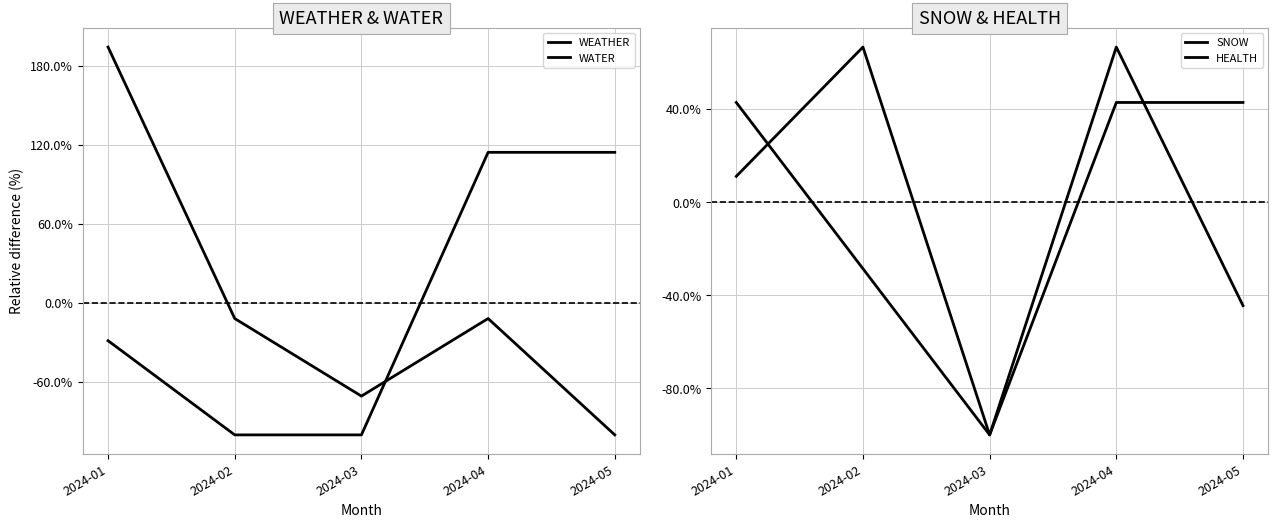

How many values in the HEALTH series are below 0?

2